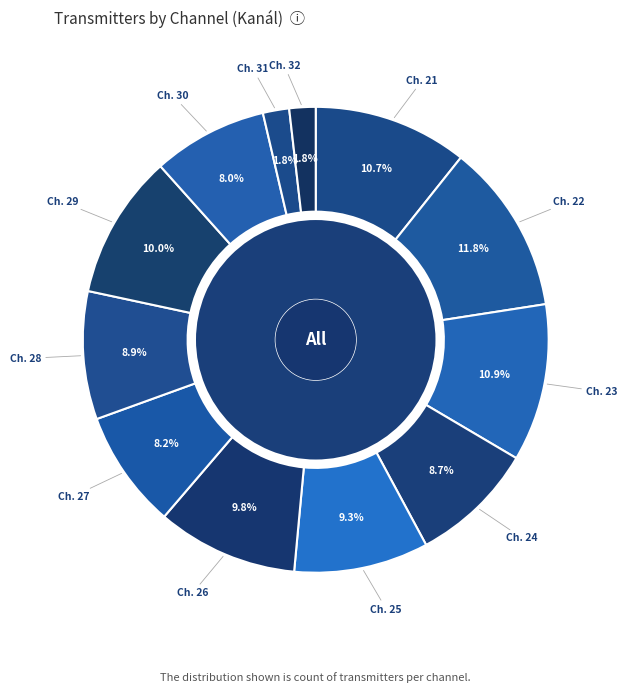

The 31 slice represents 2% of the pie. True or false?

True